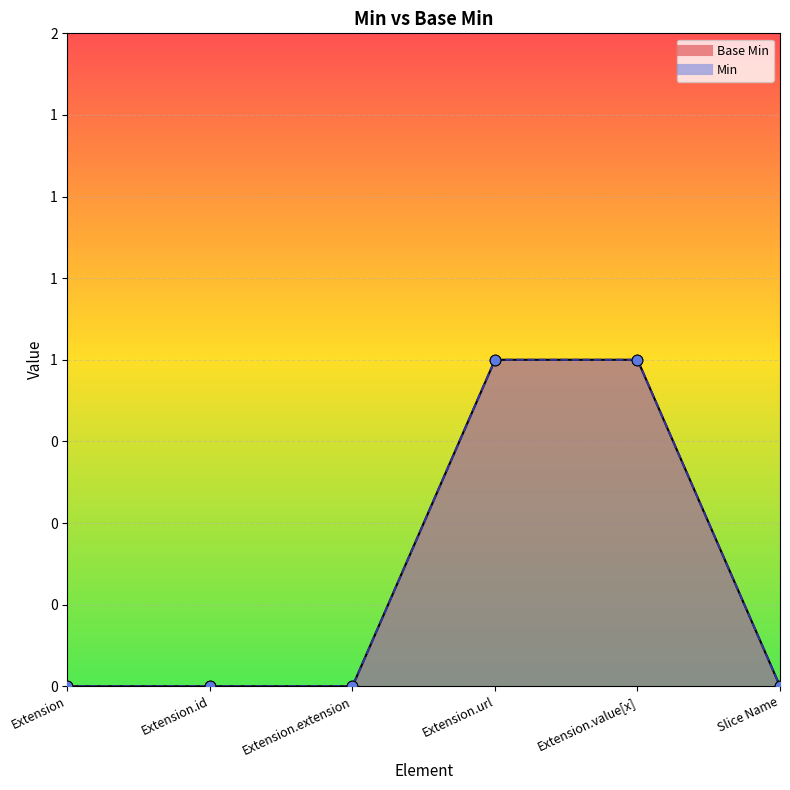

What is the change in value from Extension to Extension.value[x]?

+1